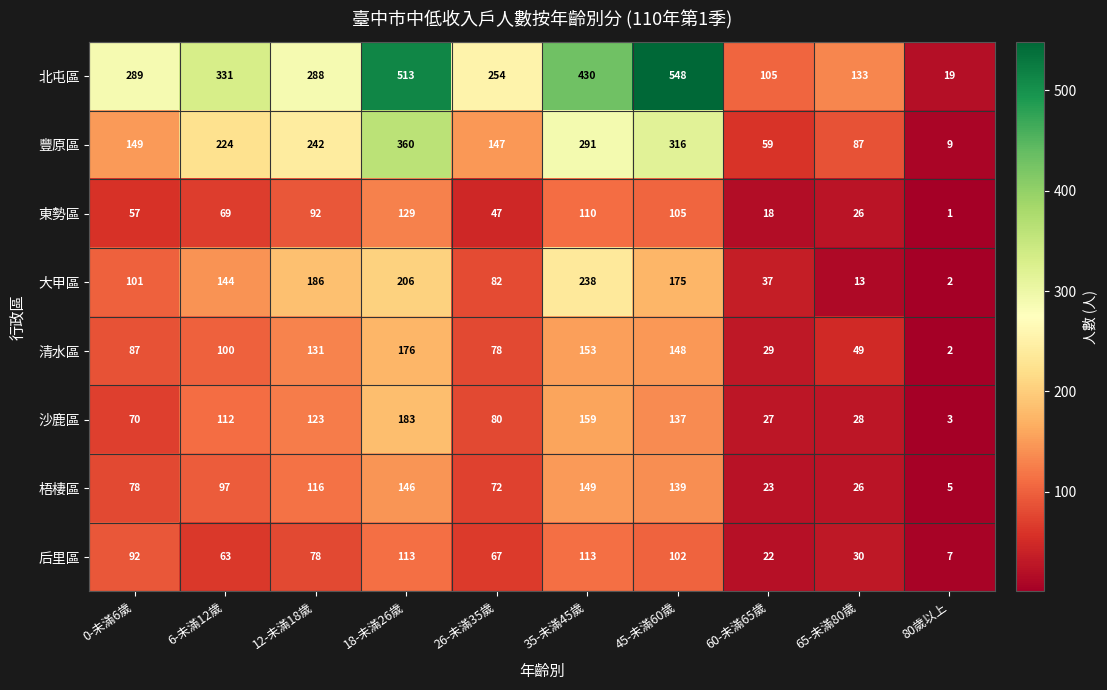

The 東勢區 series shows 13 at 0-未滿6歲. True or false?

False